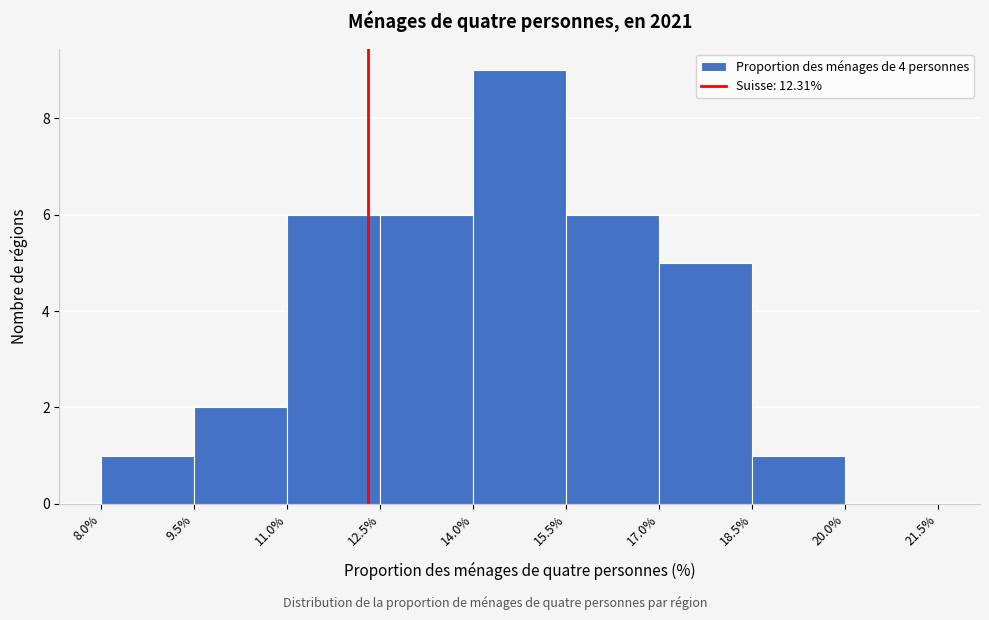

Reading left to right, list every bar in this chart as the range it spans on the x-axis followed by its height. The values are not printed on the chart, so give them approximately, as read against the axis.

8.0% to 9.5%: 1
9.5% to 11.0%: 2
11.0% to 12.5%: 6
12.5% to 14.0%: 6
14.0% to 15.5%: 9
15.5% to 17.0%: 6
17.0% to 18.5%: 5
18.5% to 20.0%: 1
20.0% to 21.5%: 0